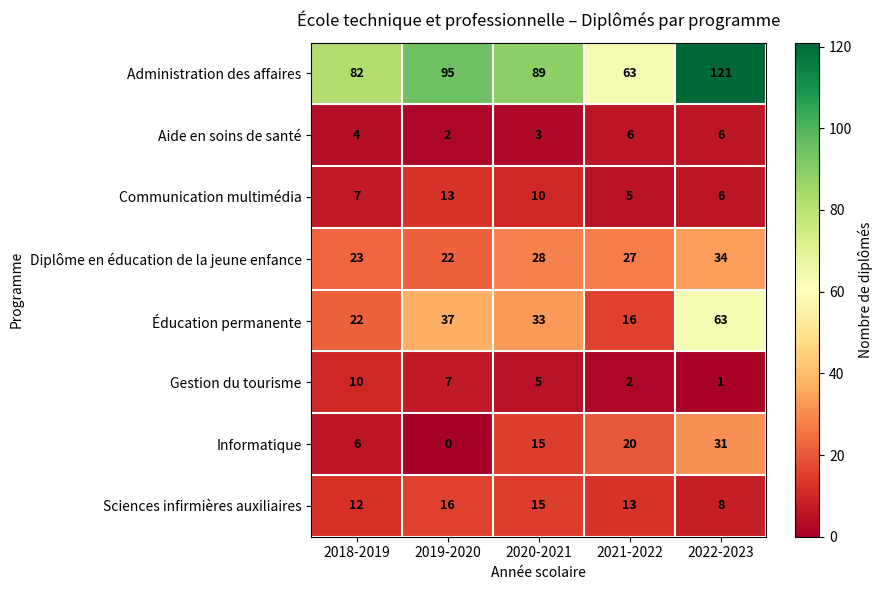

Which category has the highest value in the Communication multimédia series?

2019-2020